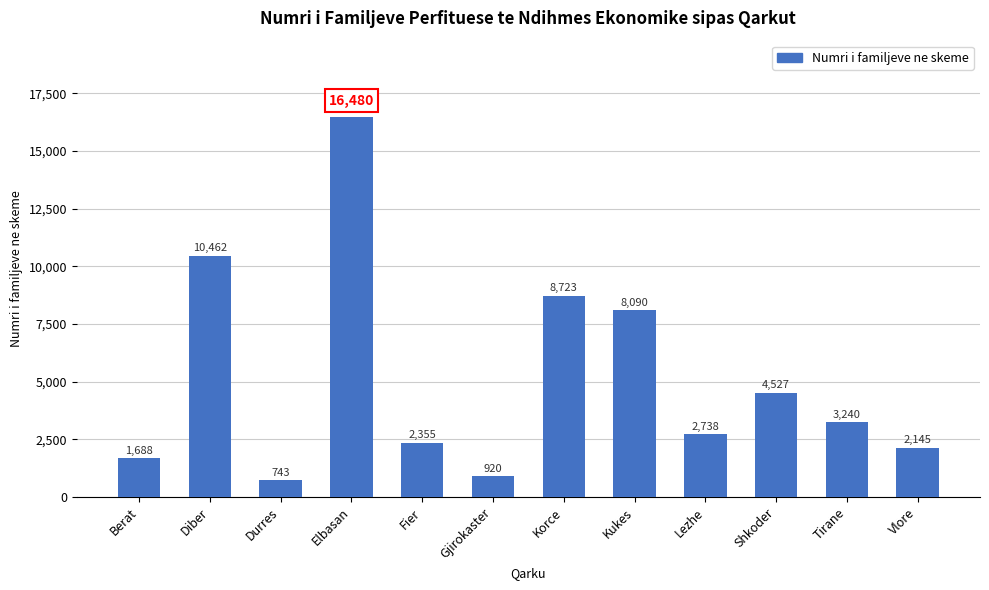

List the labels in order of value, largest first.

Elbasan, Diber, Korce, Kukes, Shkoder, Tirane, Lezhe, Fier, Vlore, Berat, Gjirokaster, Durres